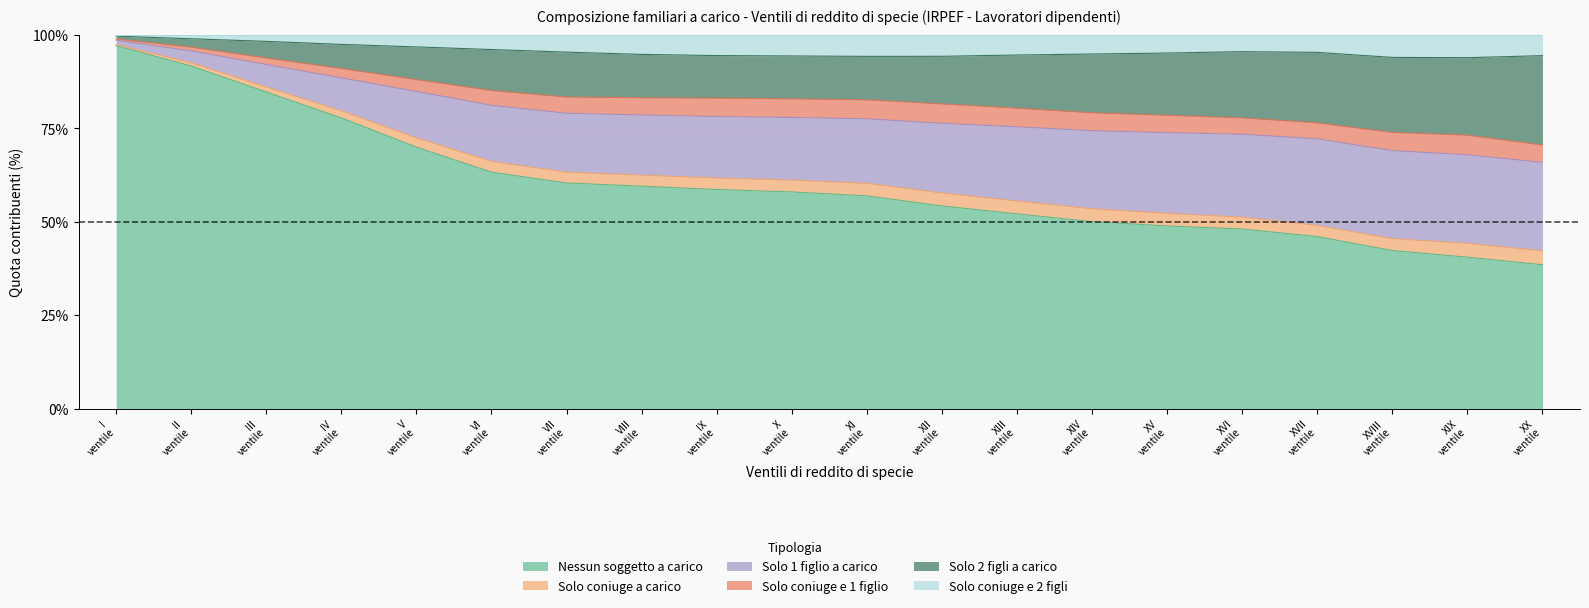

Is it true that Solo 2 figli a carico equals 0.7 at XVIII ventile?

True